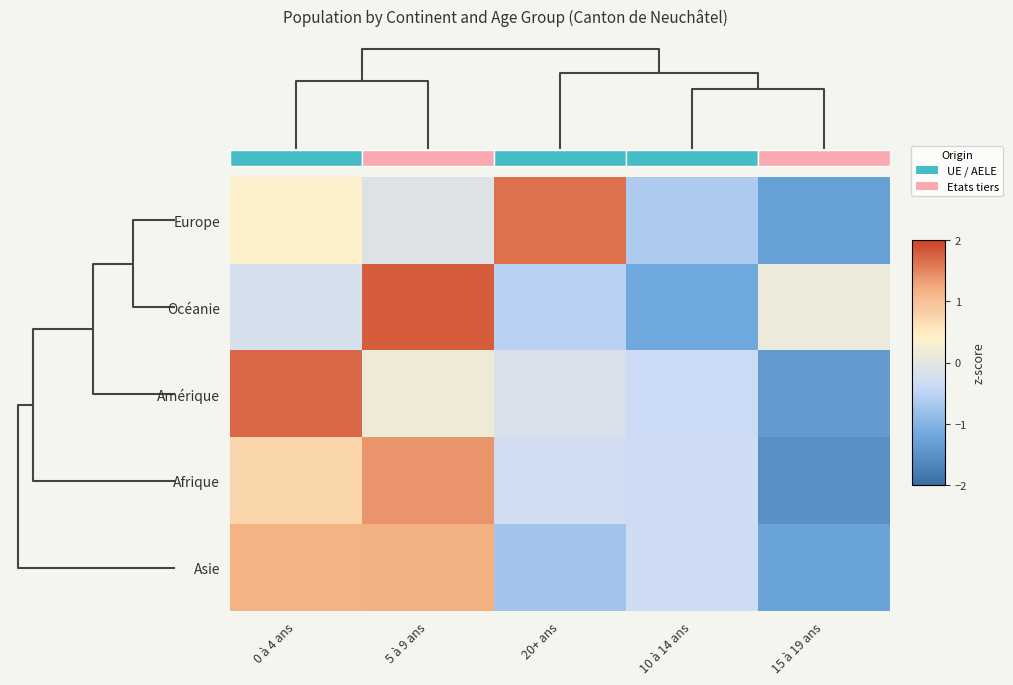

List the series in order of their peak value, lowest first.

Asie, Afrique, Europe, Amérique, Océanie